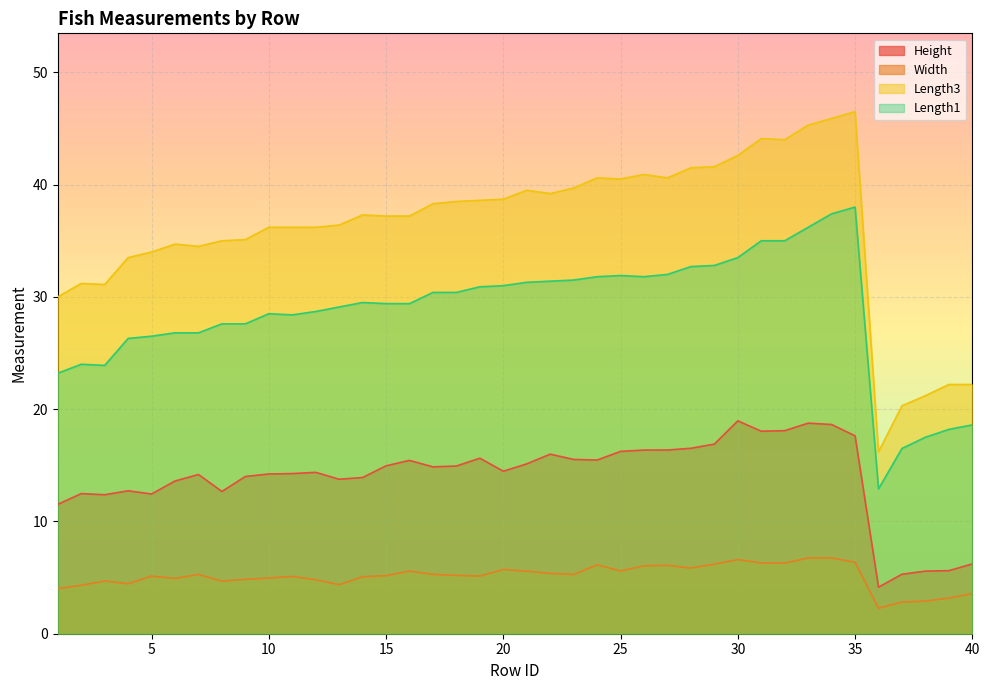

What is the difference between the Length1 values at 11 and 22?

3.0